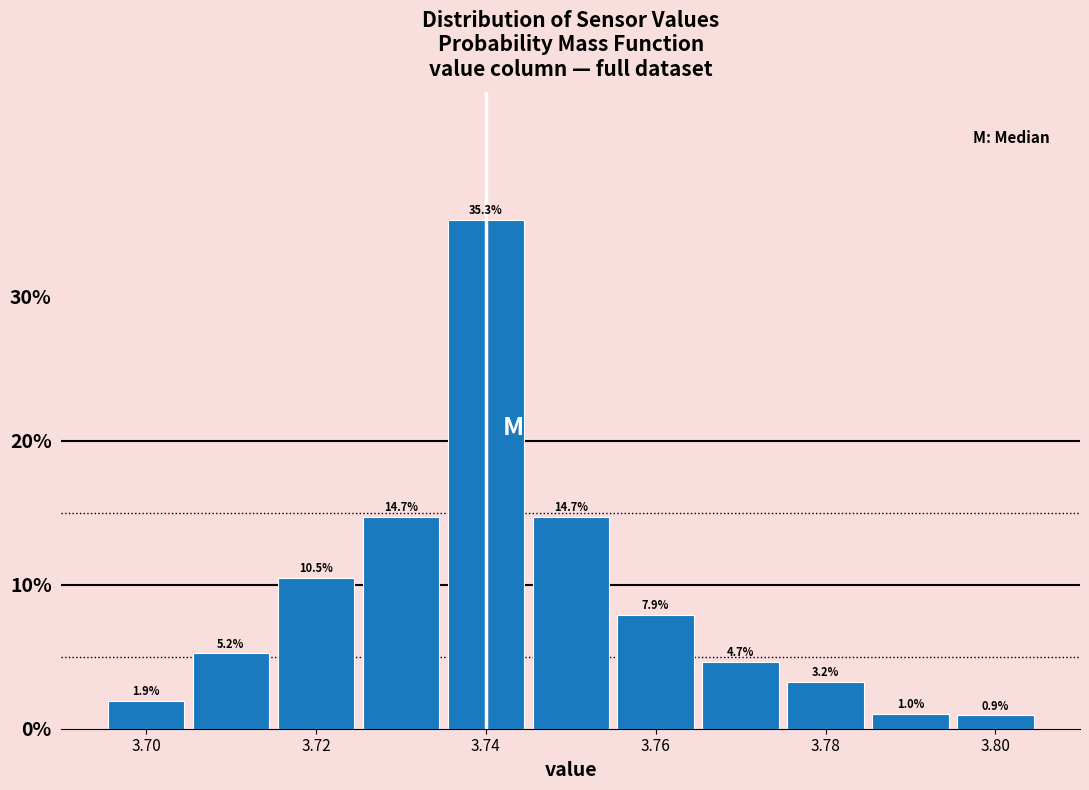

Reading left to right, transcribe this chart: for each bar, give the range it covers on the x-axis and its height. The bar edges are not printed on the chart, so give them approximately, as read against the axis.

3.695 to 3.705: 1.9
3.705 to 3.715: 5.2
3.715 to 3.725: 10.5
3.725 to 3.735: 14.7
3.735 to 3.745: 35.3
3.745 to 3.755: 14.7
3.755 to 3.765: 7.9
3.765 to 3.775: 4.7
3.775 to 3.785: 3.2
3.785 to 3.795: 1.0
3.795 to 3.805: 0.9